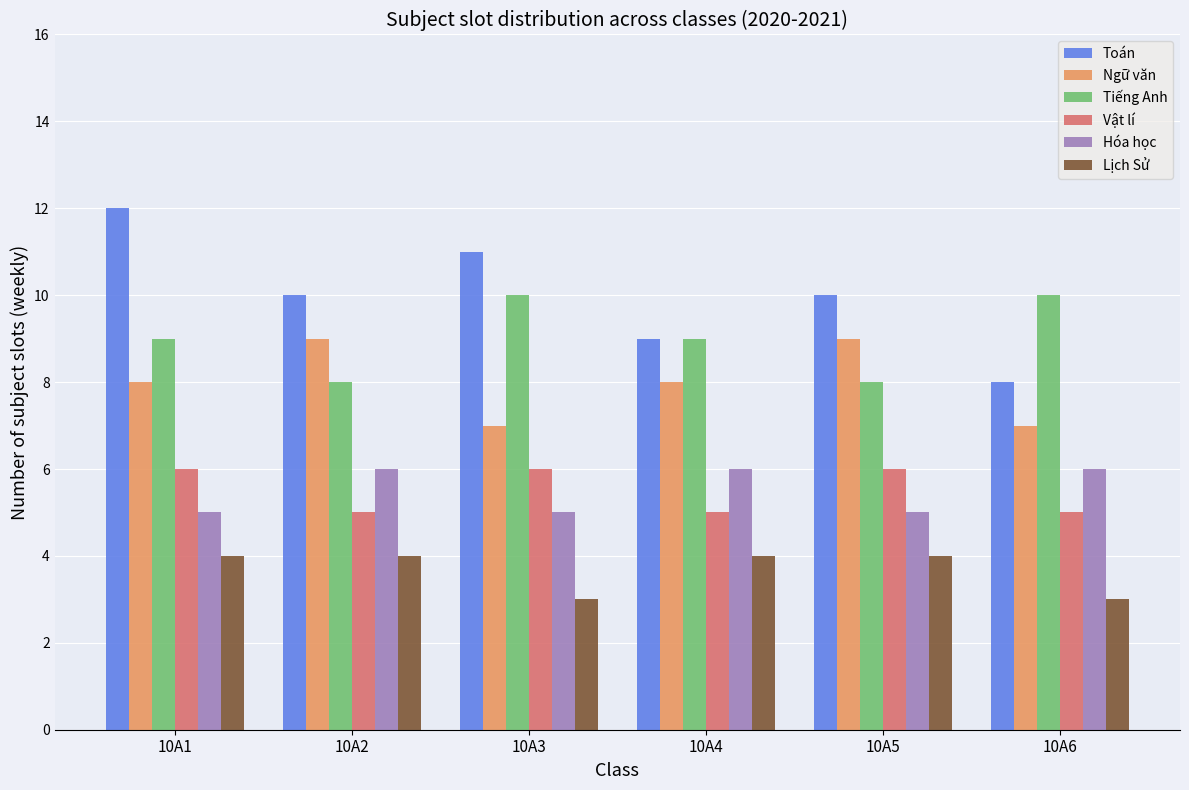

How many distinct data groups are displayed?

6